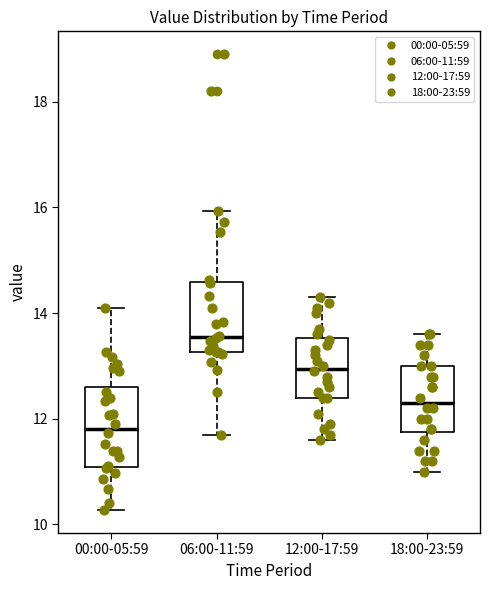

Reading left to right, read every box against the y-axis: the position of its median line, the range the box covers, and the ends of its whiskers. The values are not printed on the chart, so give them approximately, as read against the axis.

00:00-05:59: median 11.8, box 11.0 to 12.6, whiskers 10.2 to 14.2
06:00-11:59: median 13.6, box 13.2 to 14.6, whiskers 11.8 to 16.0
12:00-17:59: median 13.0, box 12.4 to 13.6, whiskers 11.6 to 14.4
18:00-23:59: median 12.4, box 11.8 to 13.0, whiskers 11.0 to 13.6